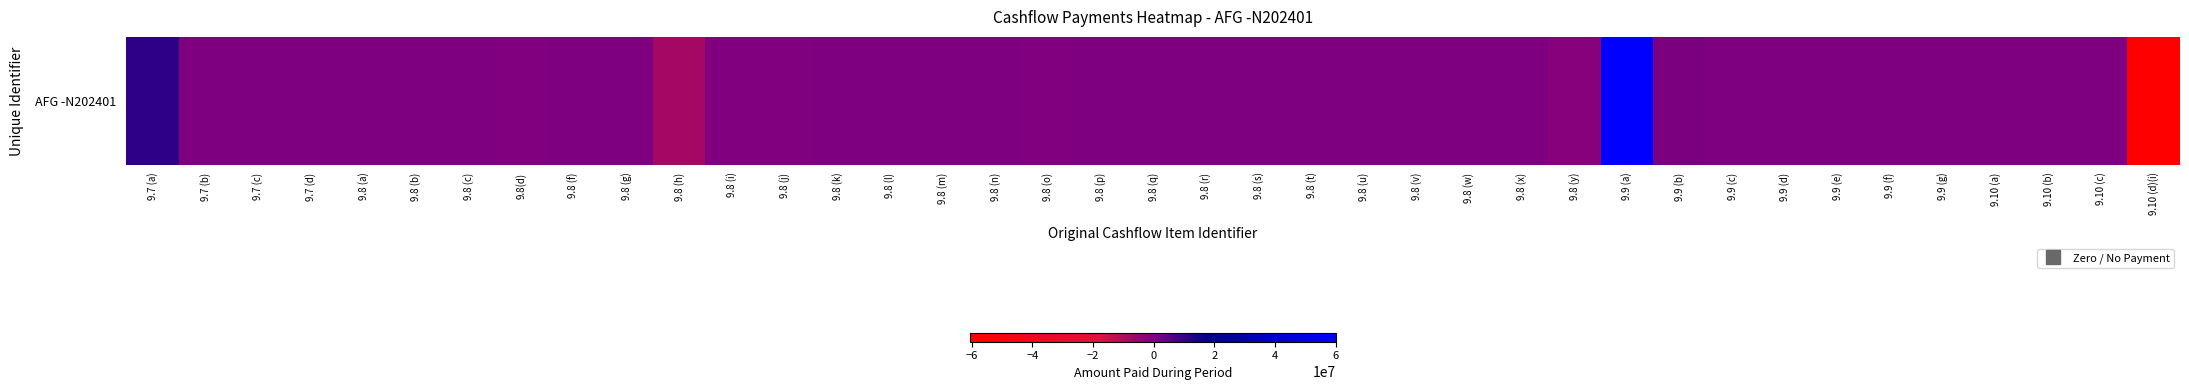

Which has a higher value, 9.8 (t) or 9.9 (e)?

9.9 (e)